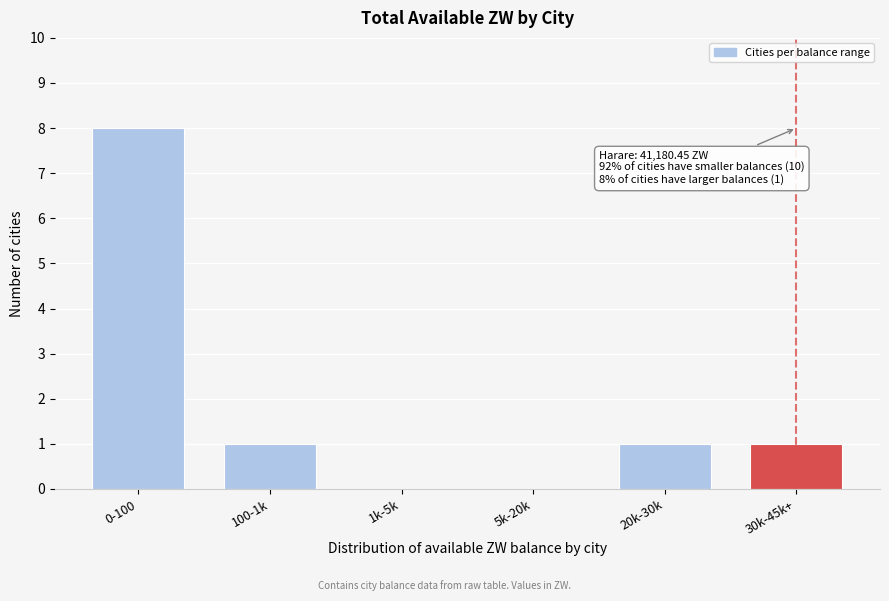

Reading left to right, transcribe all the data shown in this chart.

0-100=8	100-1k=1	1k-5k=0	5k-20k=0	20k-30k=1	30k-45k+=1